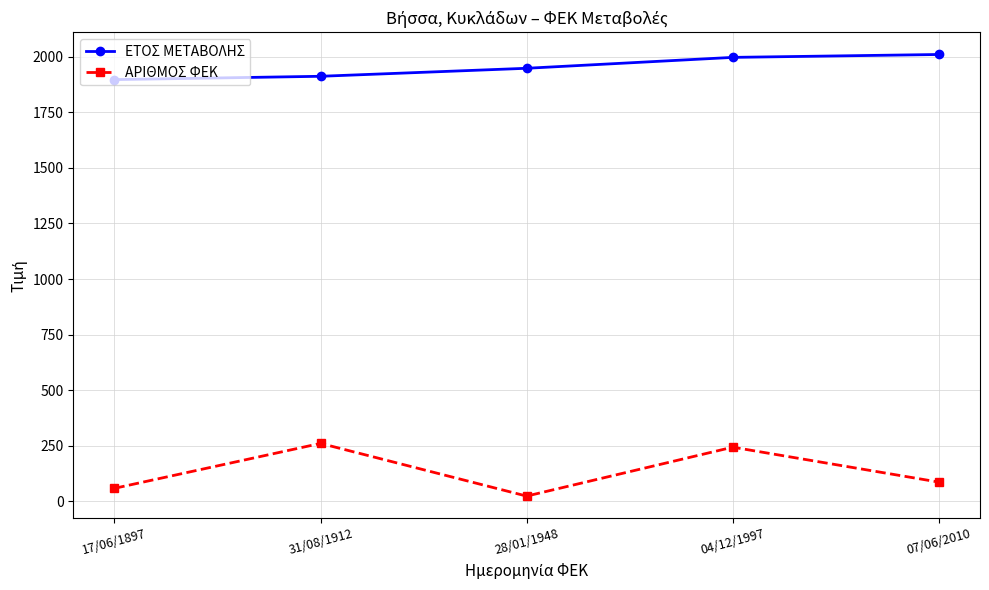

Count the ΕΤΟΣ ΜΕΤΑΒΟΛΗΣ values in the range 1912 to 1997.

3